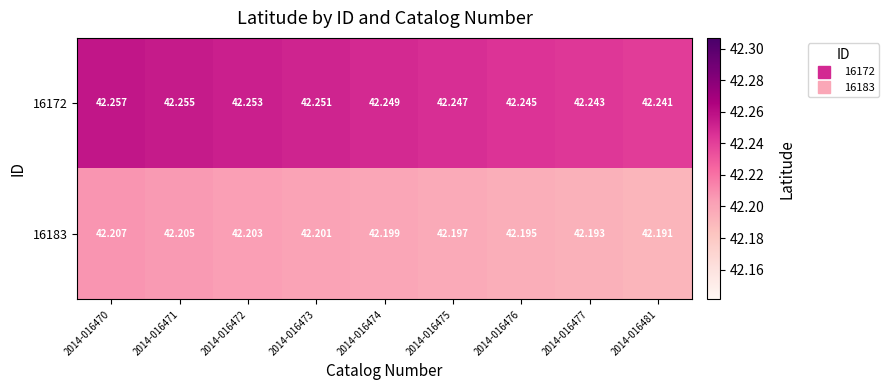

At which category is the sum across all series the highest?

2014-016470